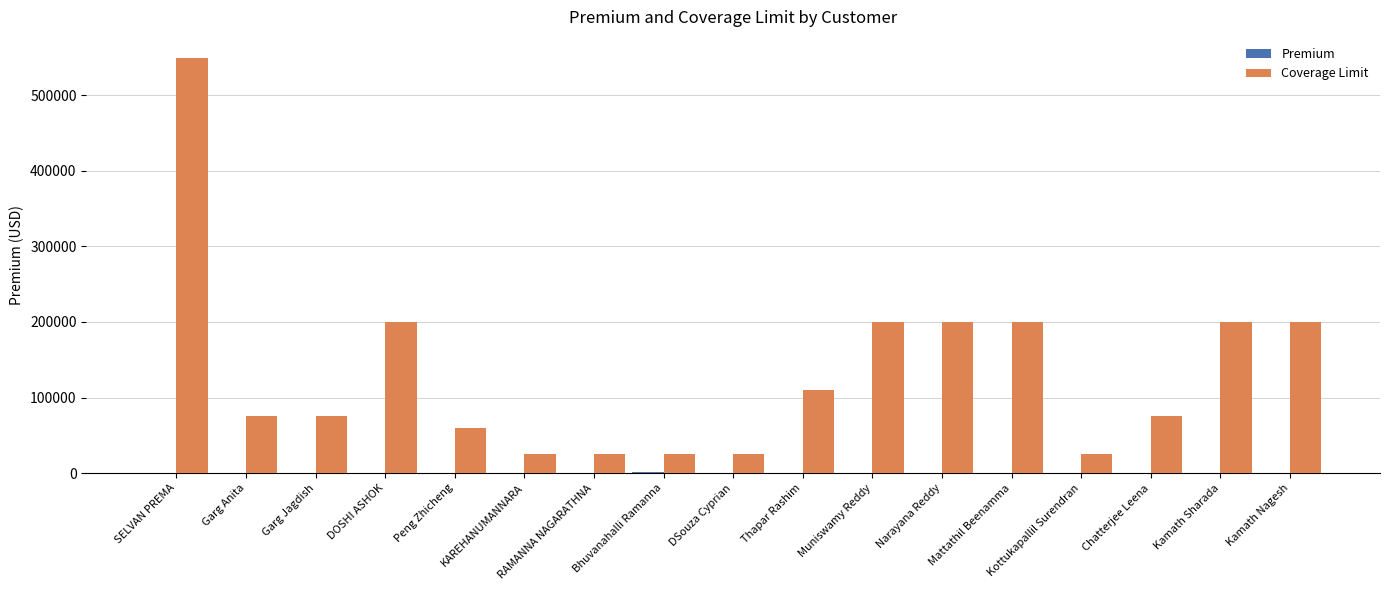

What is the maximum value for Coverage Limit?

550000.0